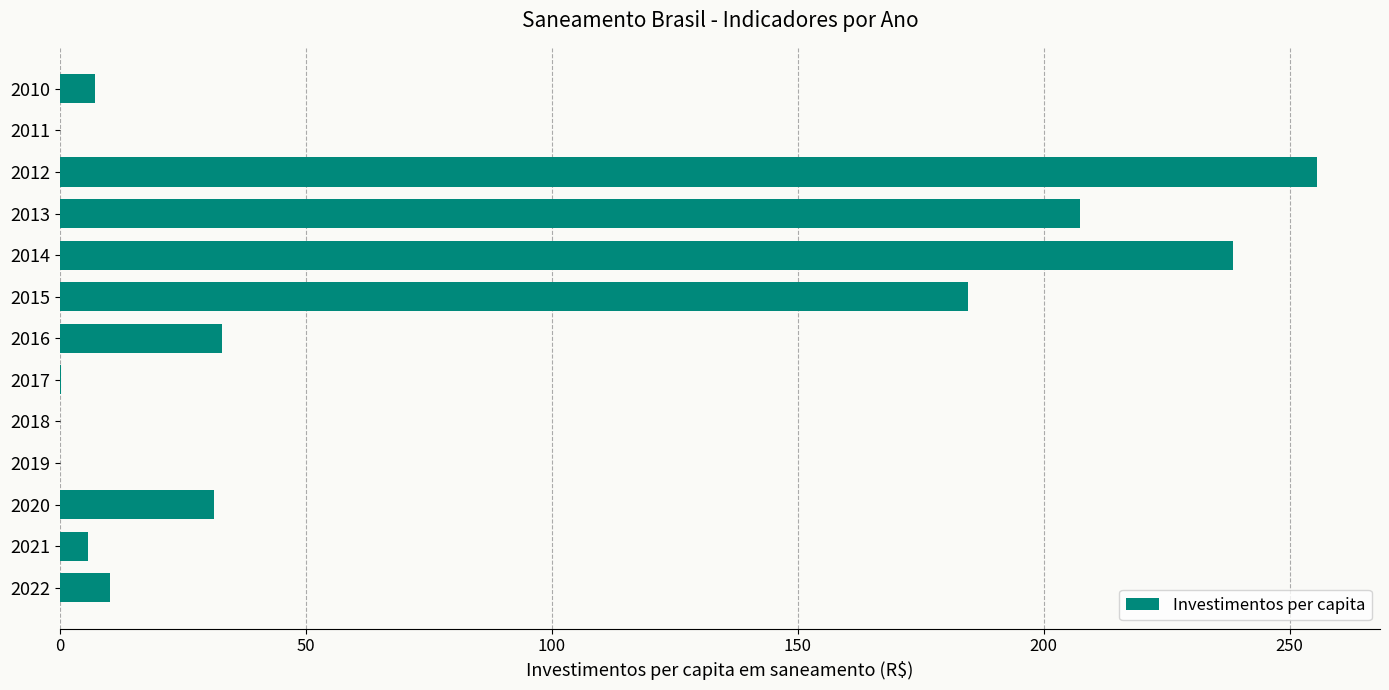

At which label is the value closest to 127?

2015